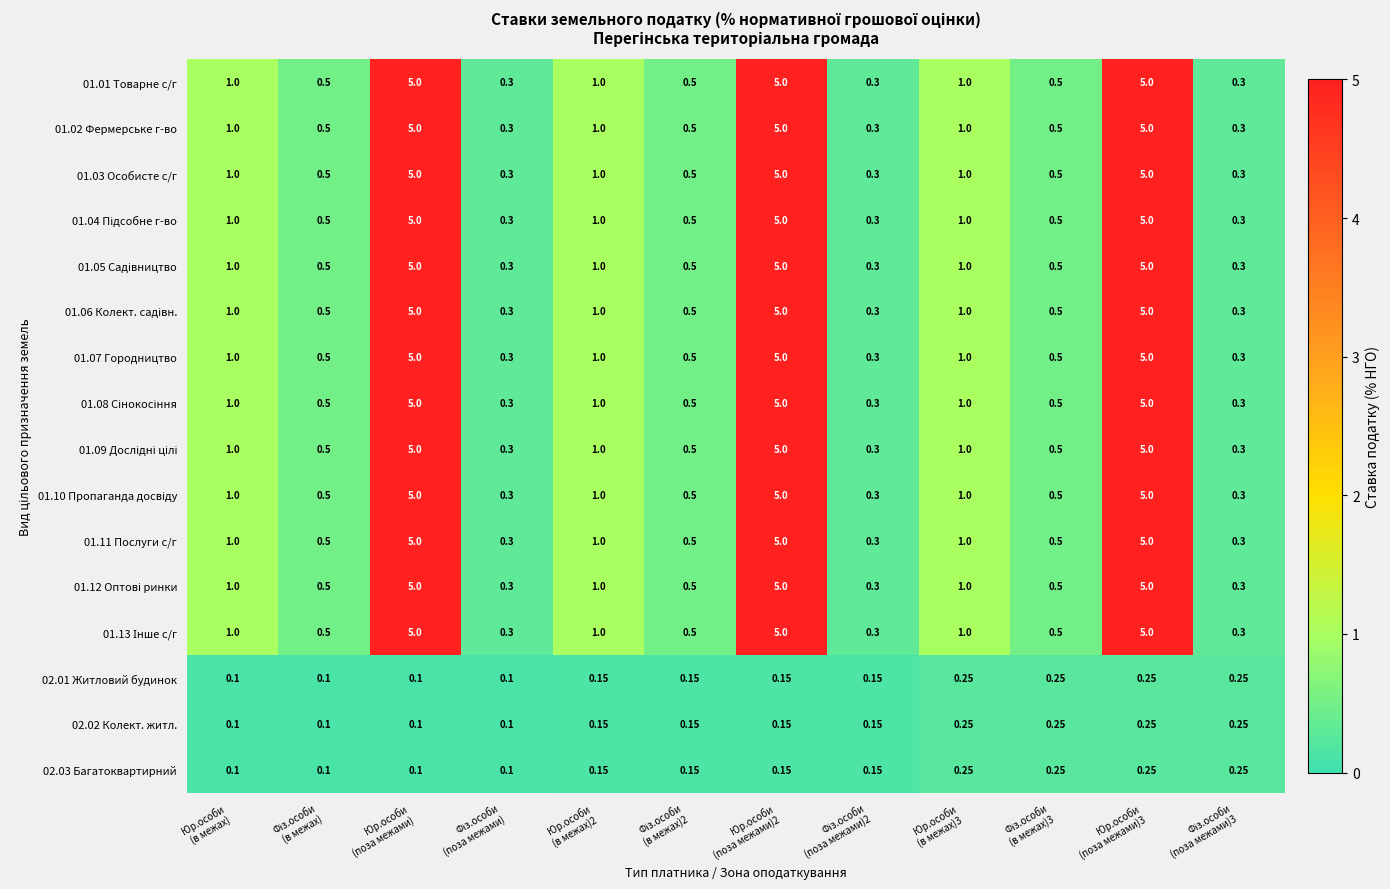

Count the number of categories in the chart.

12